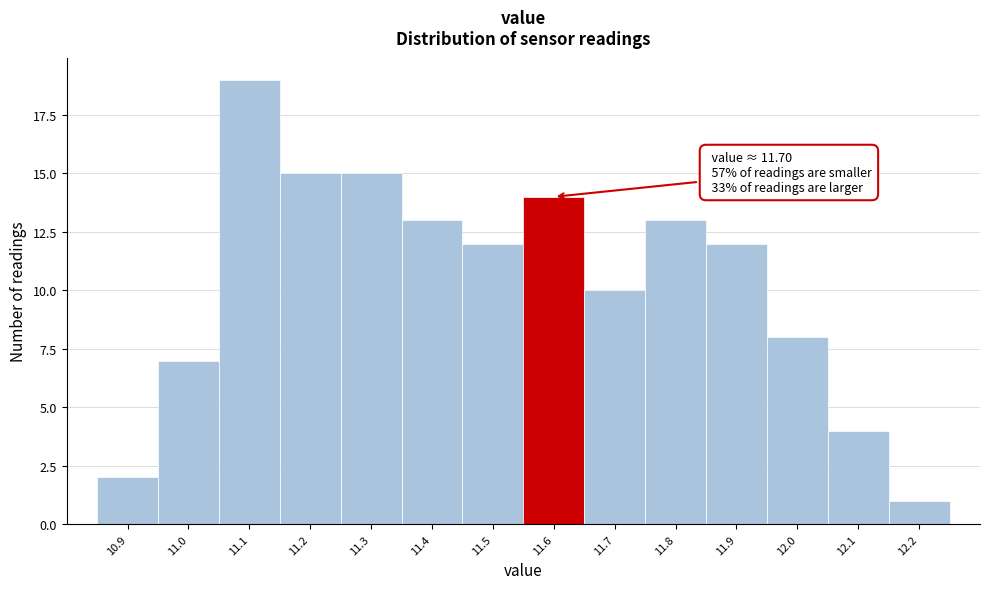

Reading left to right, list all the values displayed in this chart.

10.9=2	11.0=7	11.1=19	11.2=15	11.3=15	11.4=13	11.5=12	11.6=14	11.7=10	11.8=13	11.9=12	12.0=8	12.1=4	12.2=1